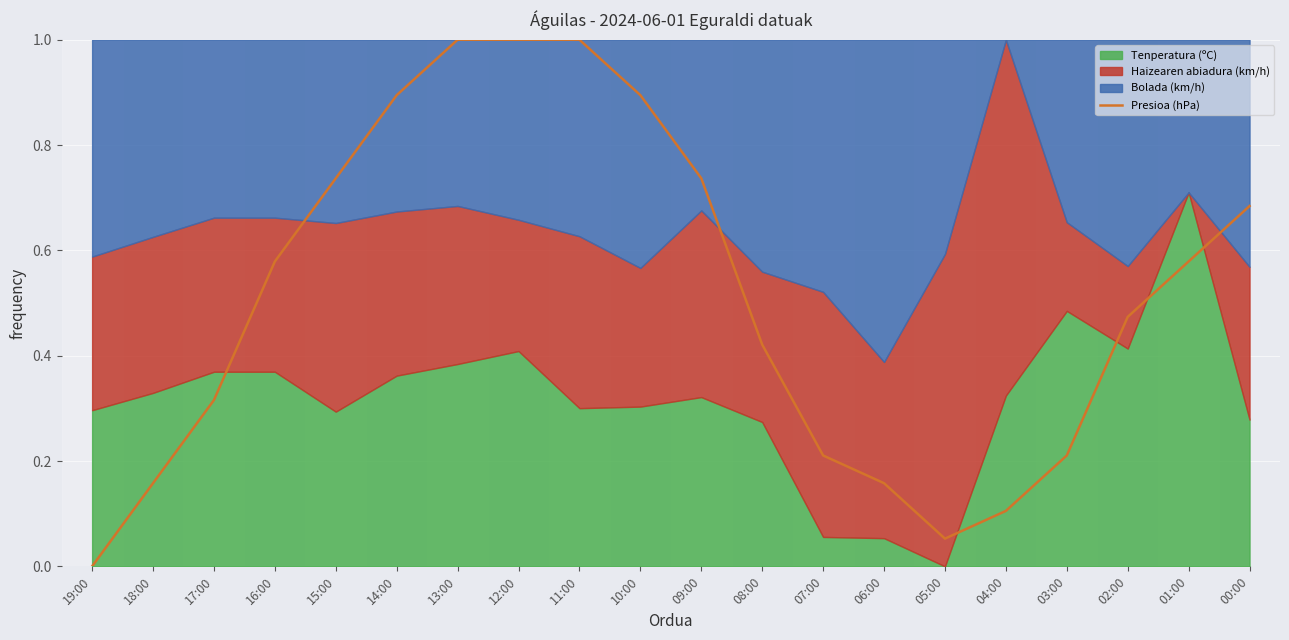

Reading left to right, extract all data points from this chart.

0.0	0.2	0.3	0.6	0.7	0.9	1.0	1.0	1.0	0.9	0.7	0.4	0.2	0.2	0.1	0.1	0.2	0.5	0.6	0.7